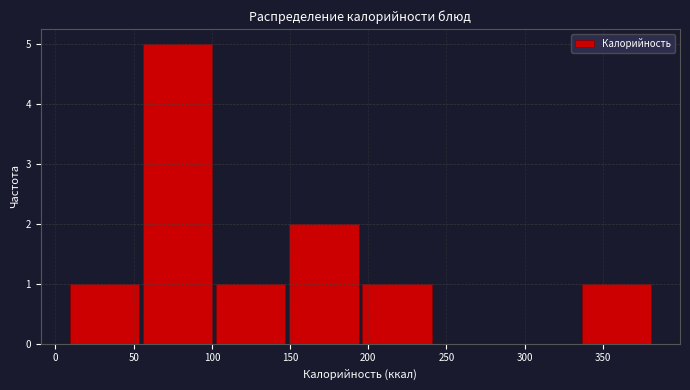

How tall is the bar that spans 10 to 55 on the x-axis? Neither the bar edges nor the heights are printed on the chart, so give them approximately, as read against the axes.

1